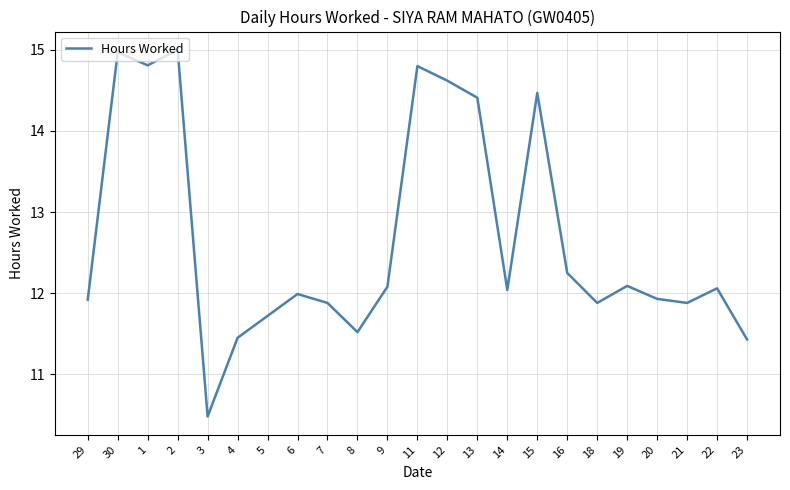

The value at 2 is 15.0. True or false?

True